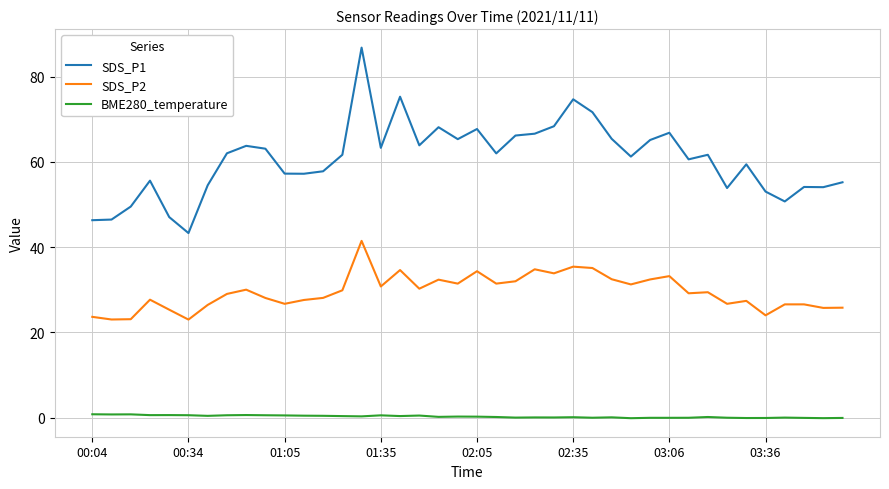

Rank the series by their maximum value, from lowest to highest.

BME280_temperature, SDS_P2, SDS_P1